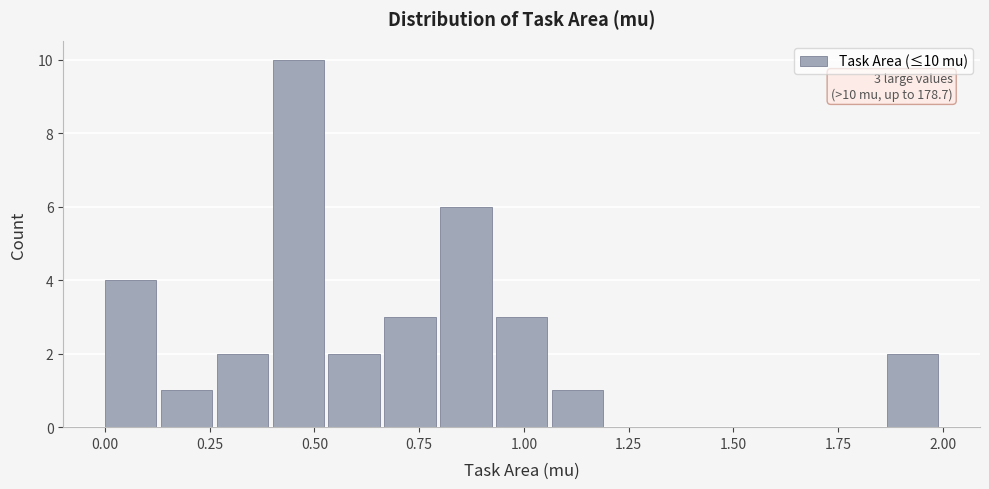

Read against the x-axis, roughly where is the centre of the tallest bar?

0.45